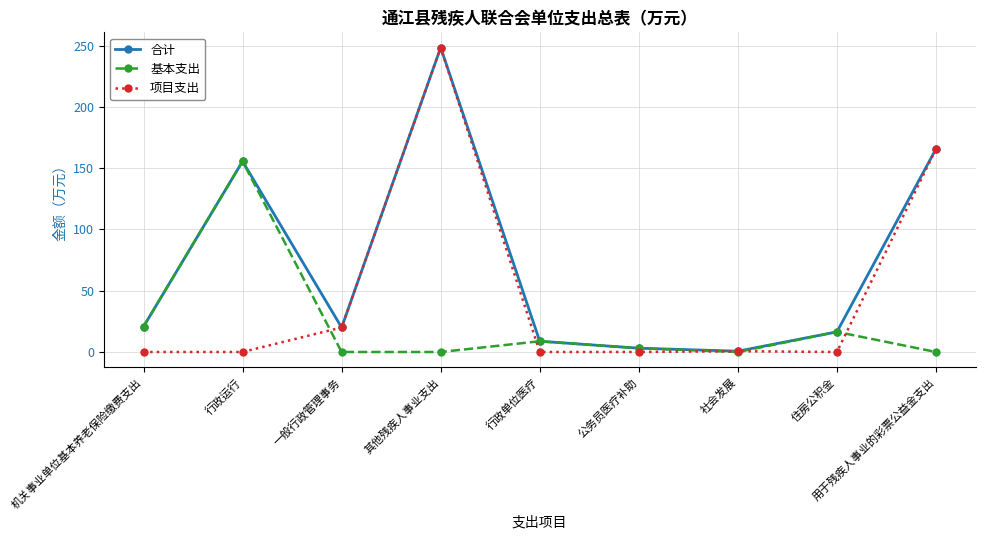

Rank the series by their average value, from lowest to highest.

基本支出, 项目支出, 合计